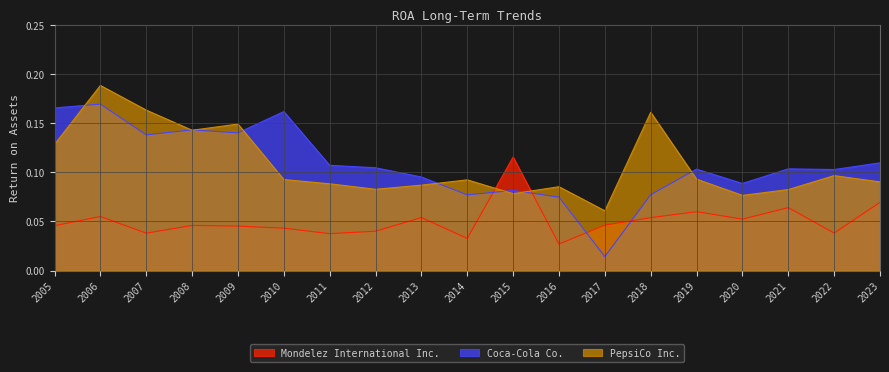

Which has a higher value, 2007 or 2016?

2007